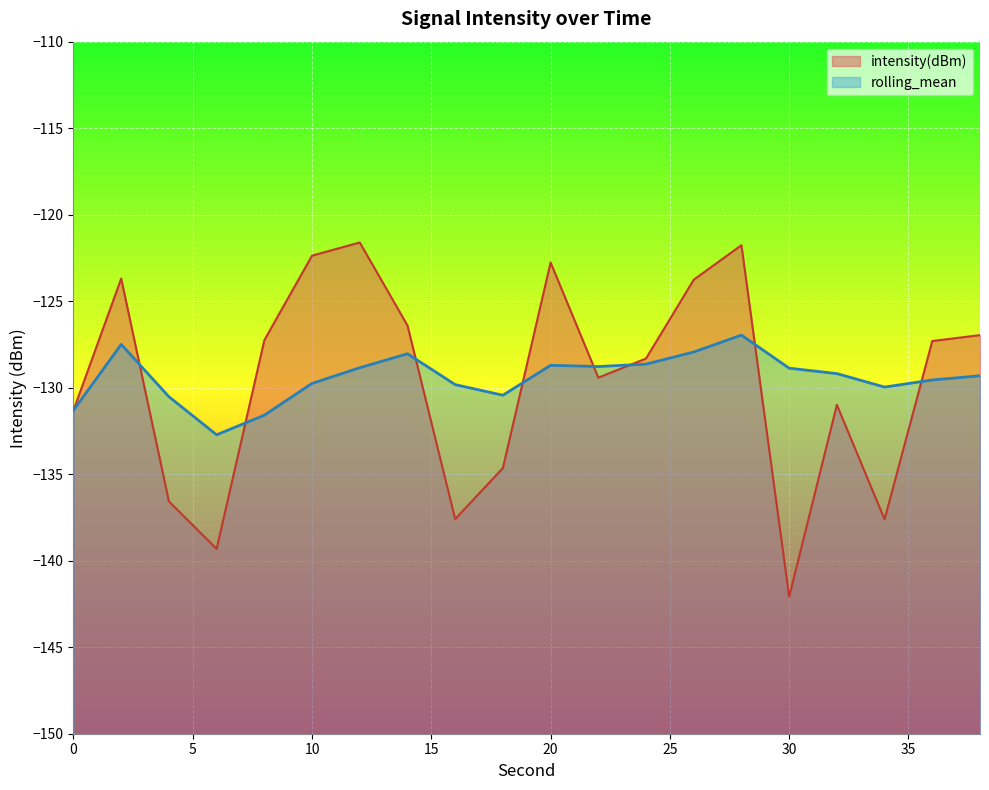

True or false: rolling_mean has a value of -127.0 at 28.

True